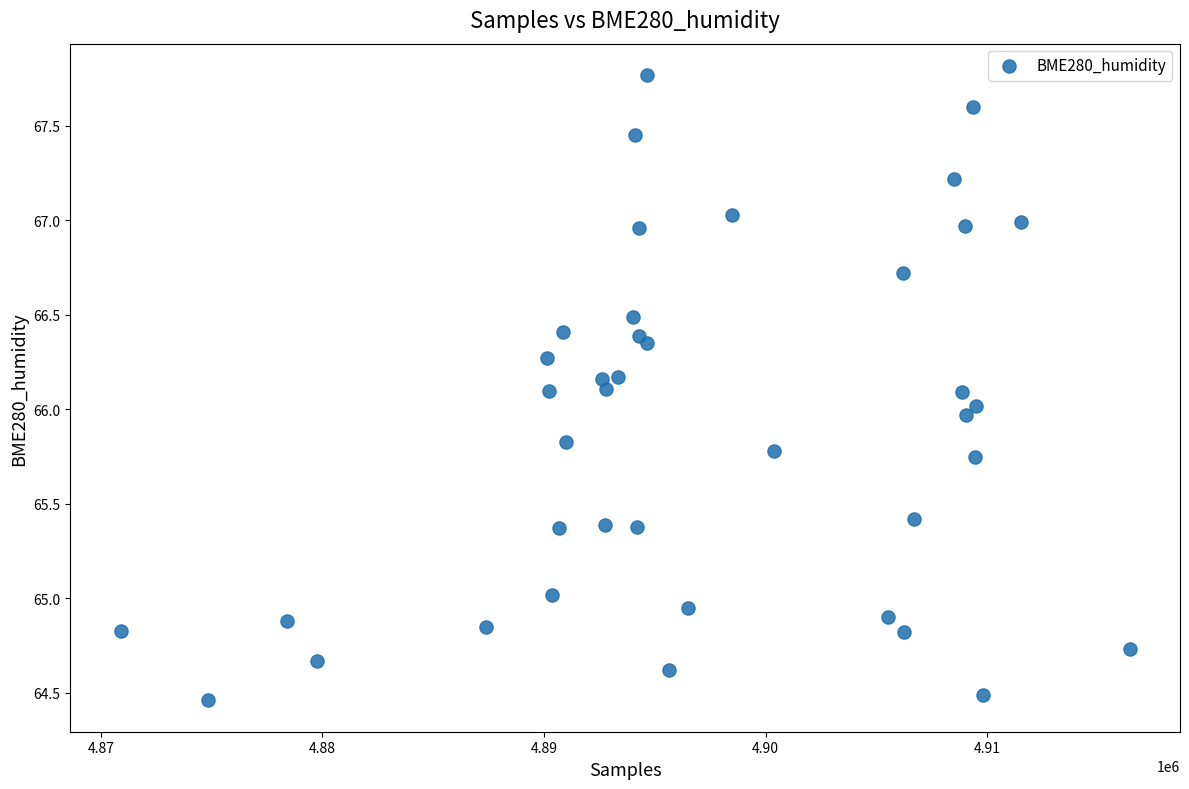

What is the range of X values (max minus min)?

45532.0